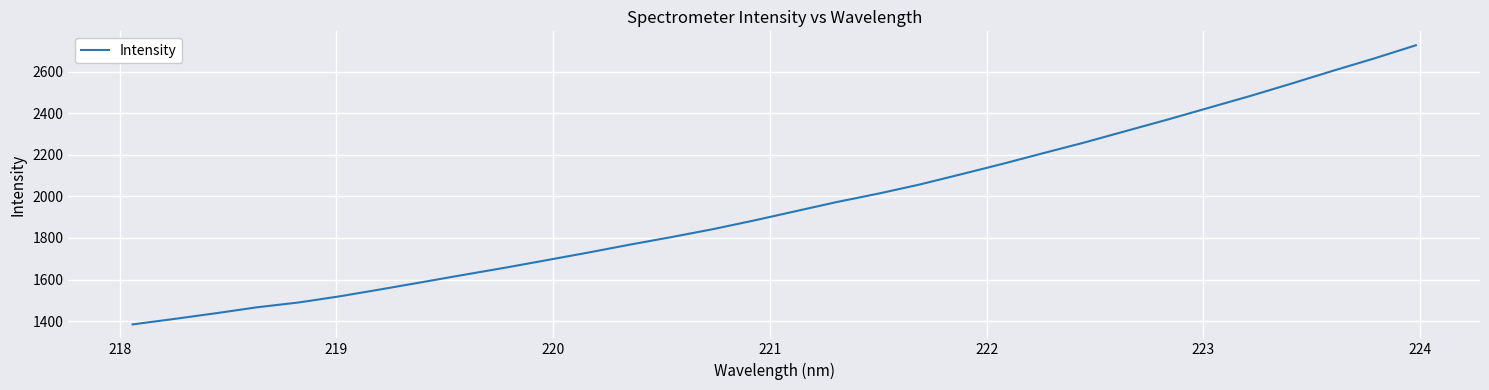

True or false: the data has more than 1 interior local peaks.

False